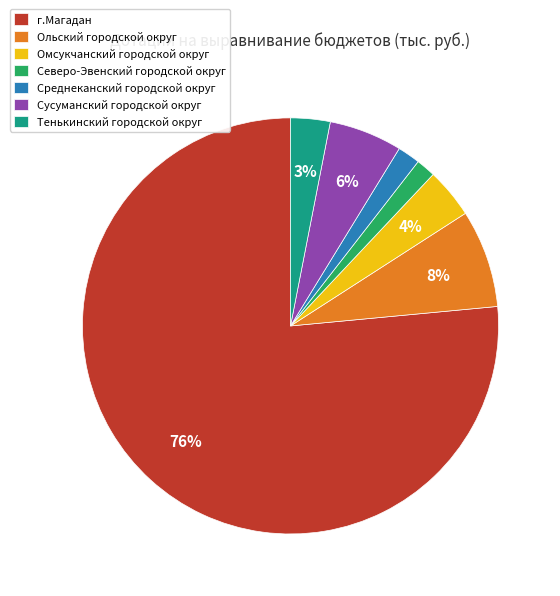

How many slices are in this pie chart?

7